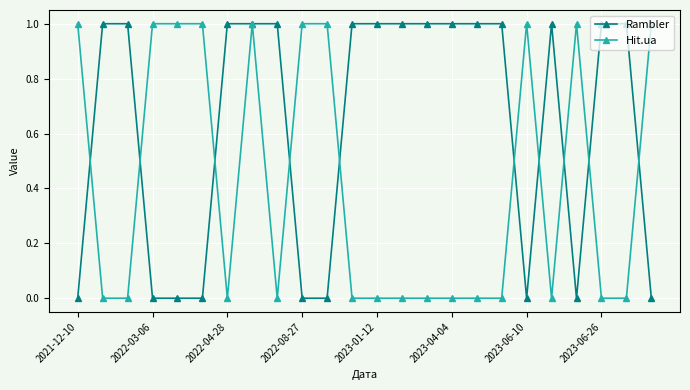

What is the difference between the maximum and minimum values in the Rambler series?

1